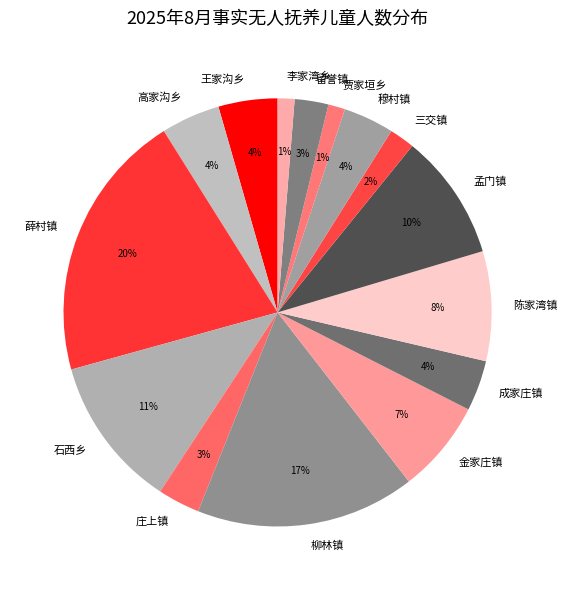

What percentage is the 庄上镇 slice, to the nearest percent?

3%